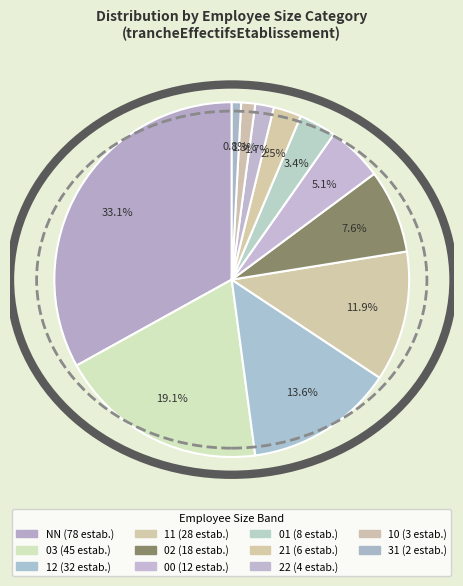

Is 21 the majority of the pie?

No